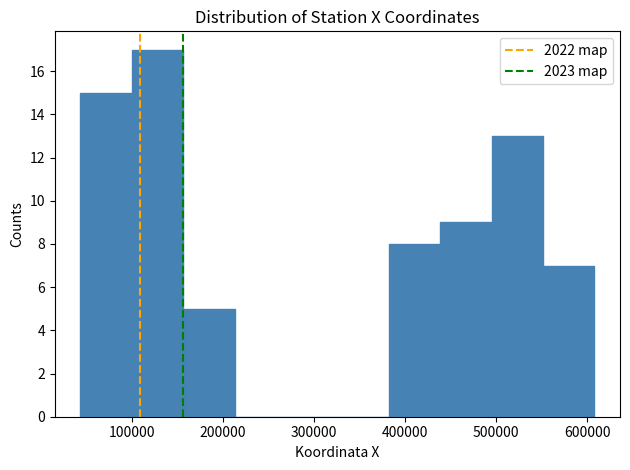

Over which range of the x-axis is the bar tallest?

100000 to 160000